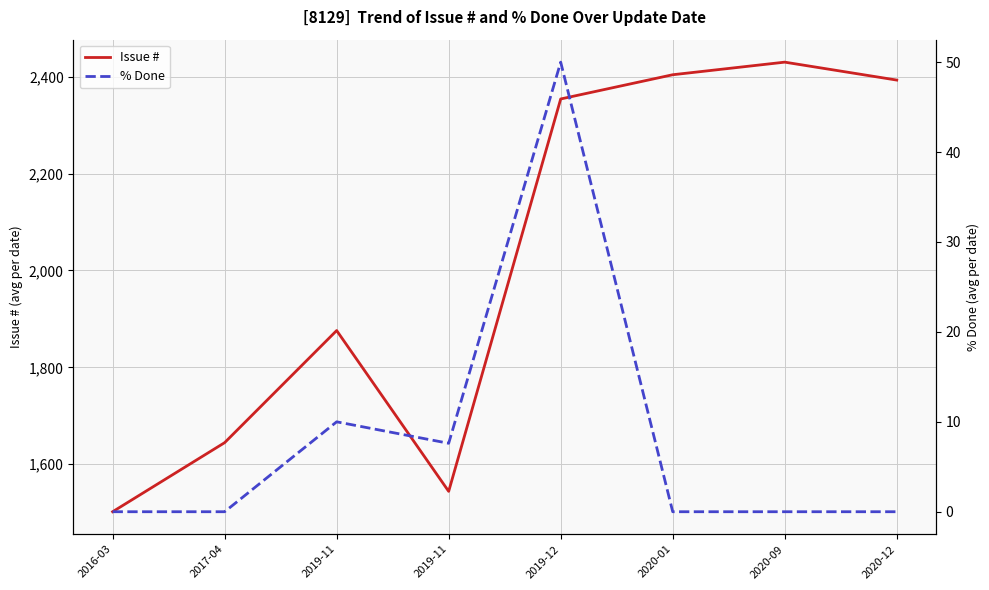

Which series has the widest spread of values?

Issue #